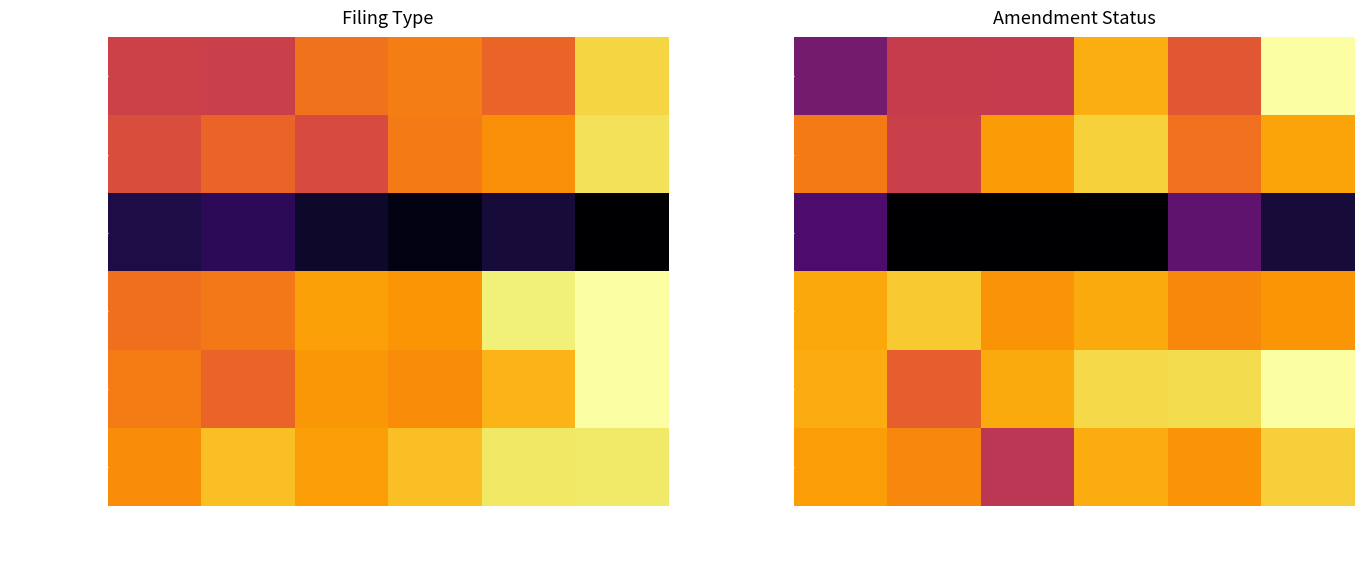

Rank the series by their maximum value, from highest to lowest.

0001660825-17-000001, 0001660825-20-000001, 0001660825-18-000001, 0001660825-19-000001, 0001660825-16-000002, 0001660825-15-000001